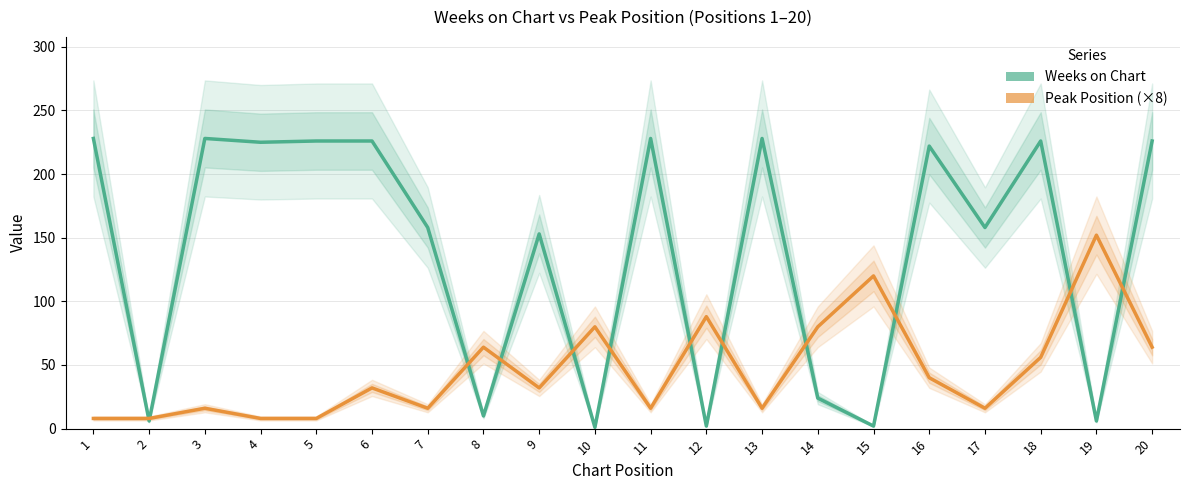

In Peak Position (×8), how many points are higher than both neighbors (excluding endpoints)?

7